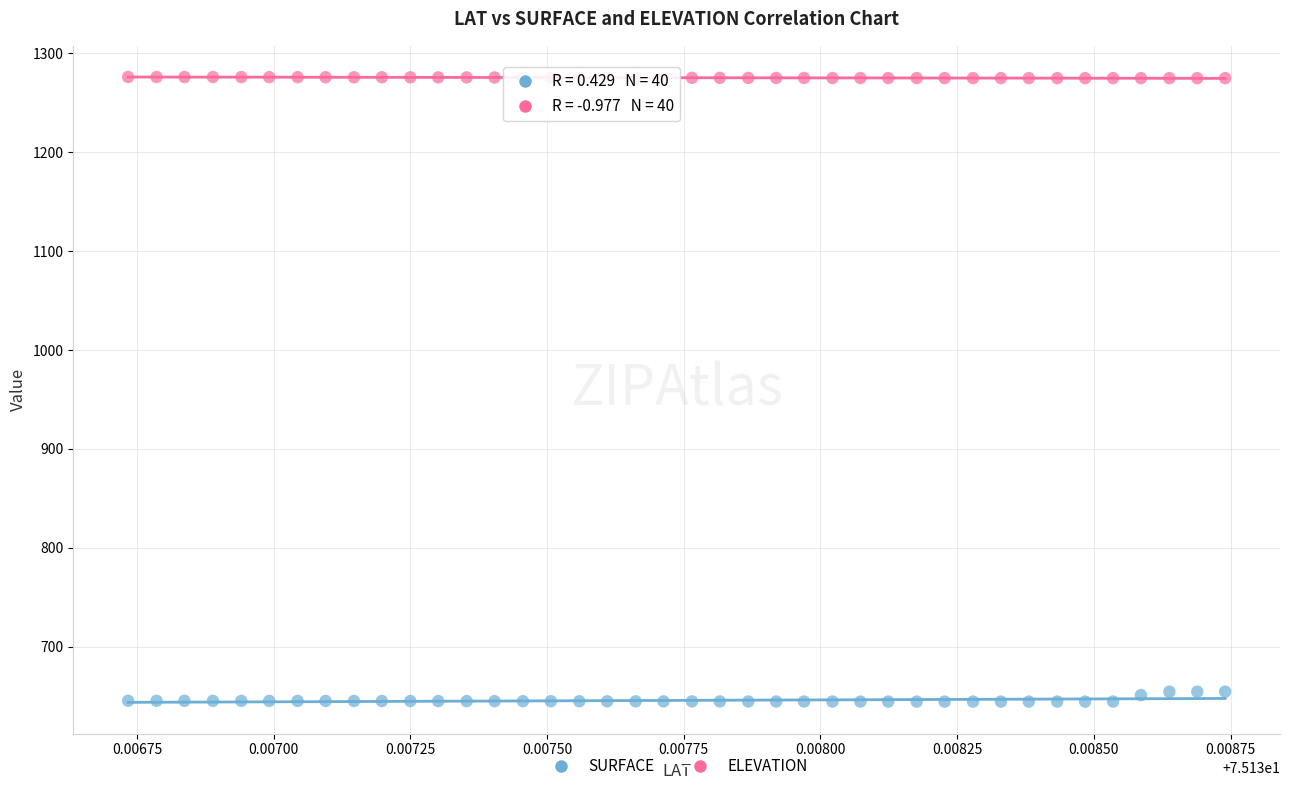

Which series reaches the minimum Y coordinate?

SURFACE